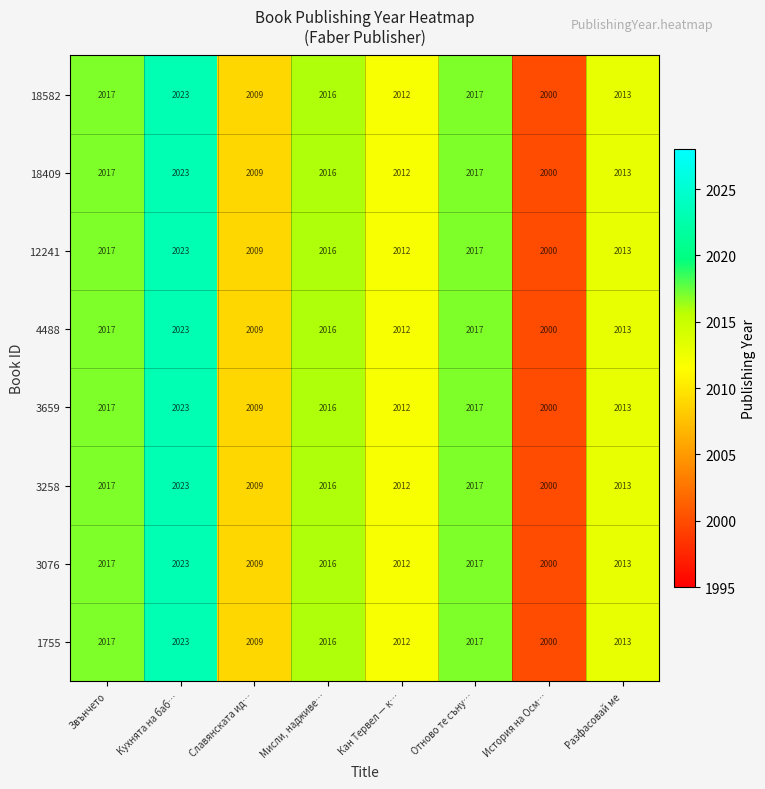

What value does the 18409 series have at Разфасовай ме?

2013